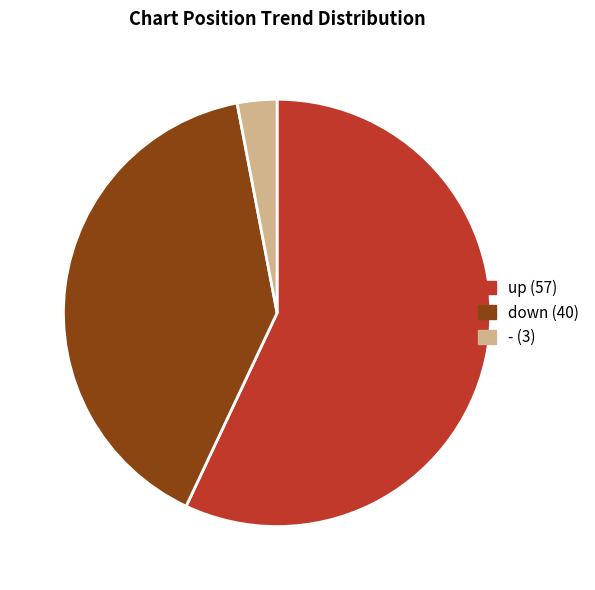

The down slice represents 40% of the pie. True or false?

True